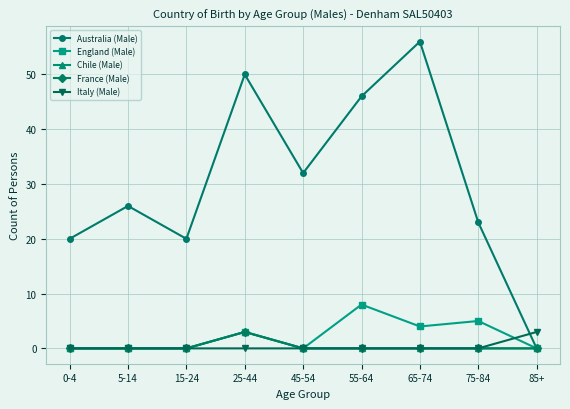

Is this an area chart (filled region under the line)?

No